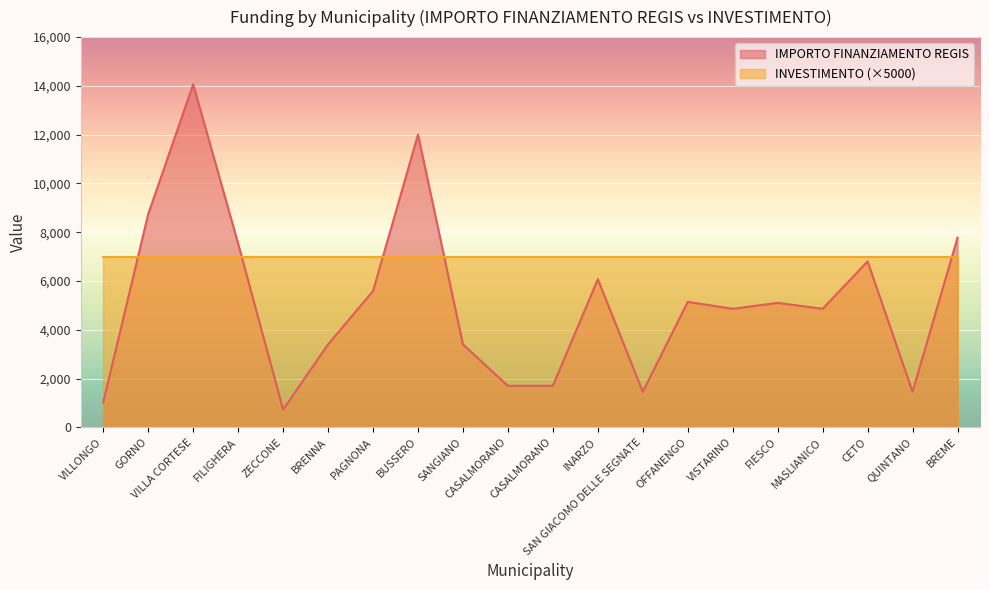

At which category does the data reach its first local valley?

ZECCONE